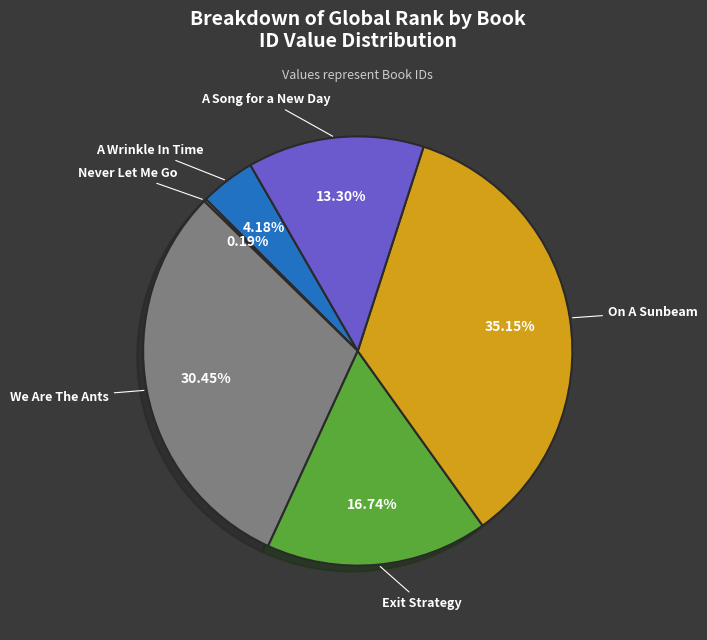

Does any single category account for the majority?

No